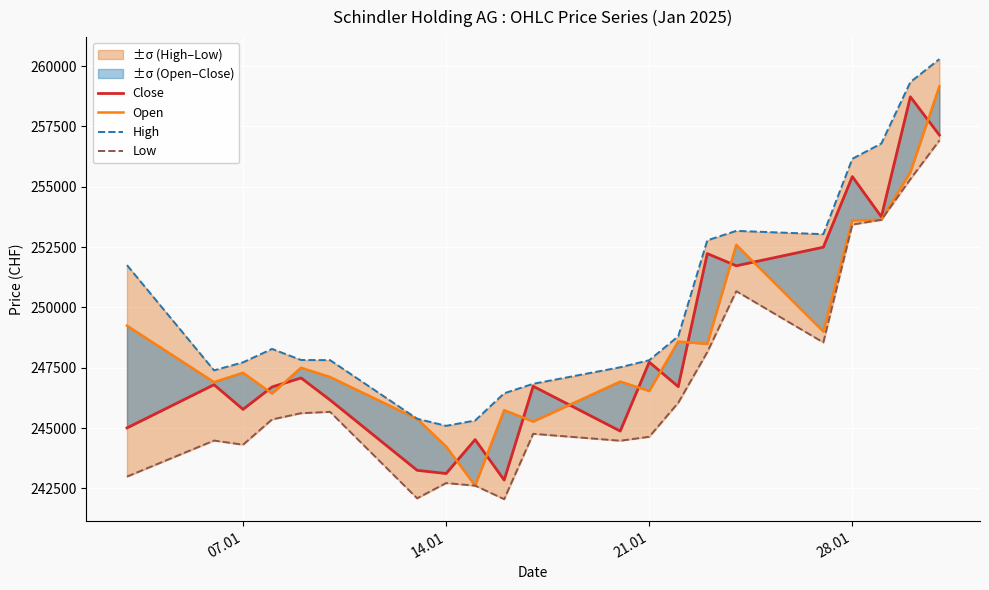

How many values in the High series exceed 247821?

10